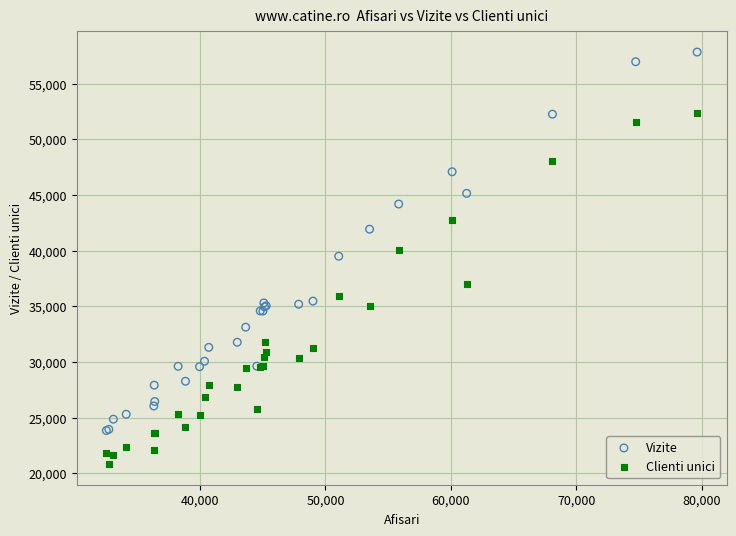

Which series contains the highest Y value?

Vizite